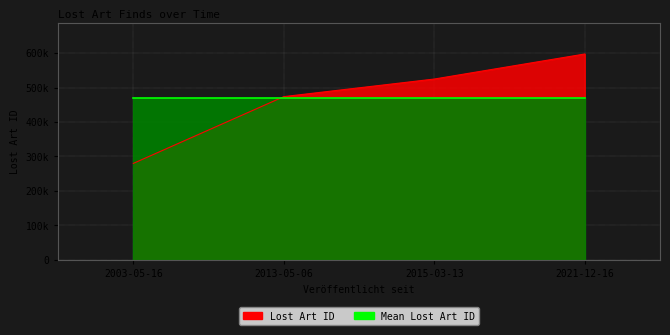

True or false: the data shows 279738 at 2003-05-16.

True